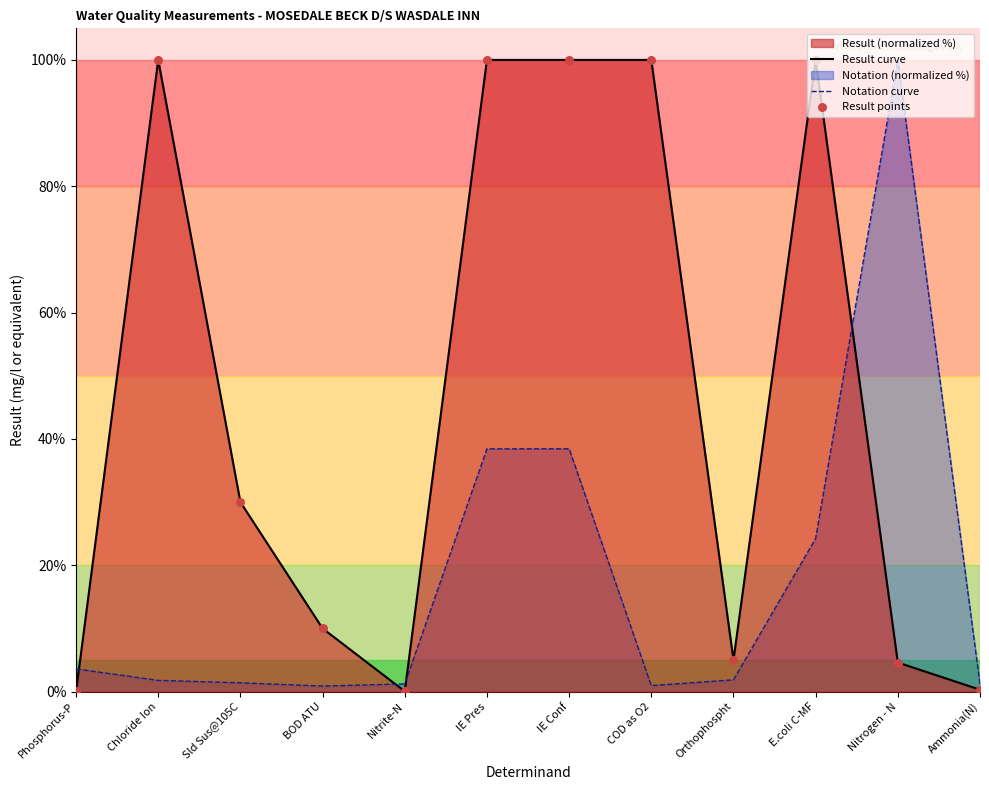

What is the highest value of the Result curve series?

100.0